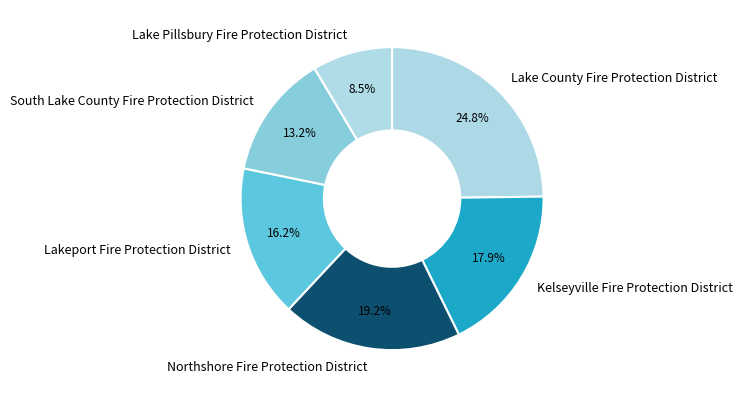

Which slice is the largest?

Lake County Fire Protection District